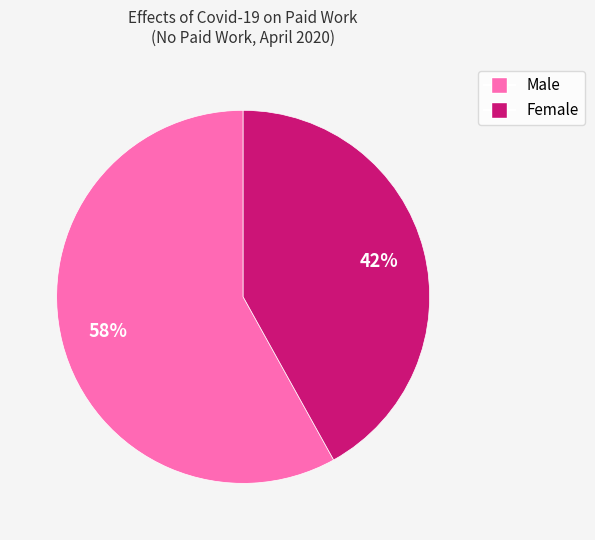

Which slice is the smallest?

Female